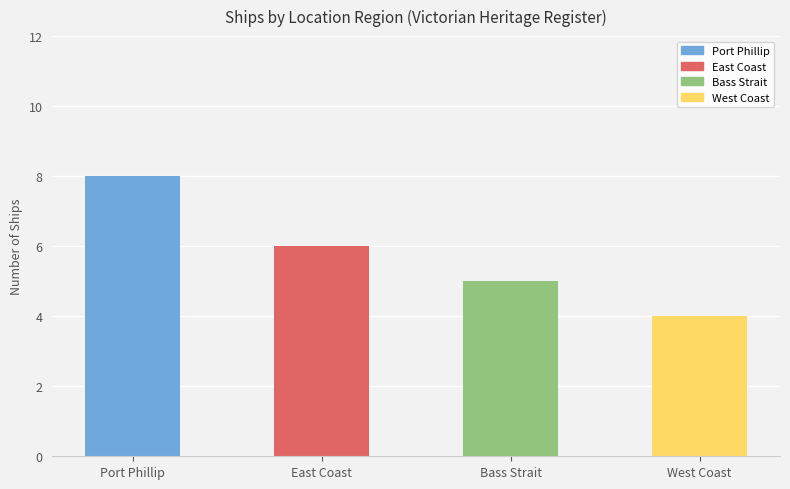

How many series are shown in this chart?

1